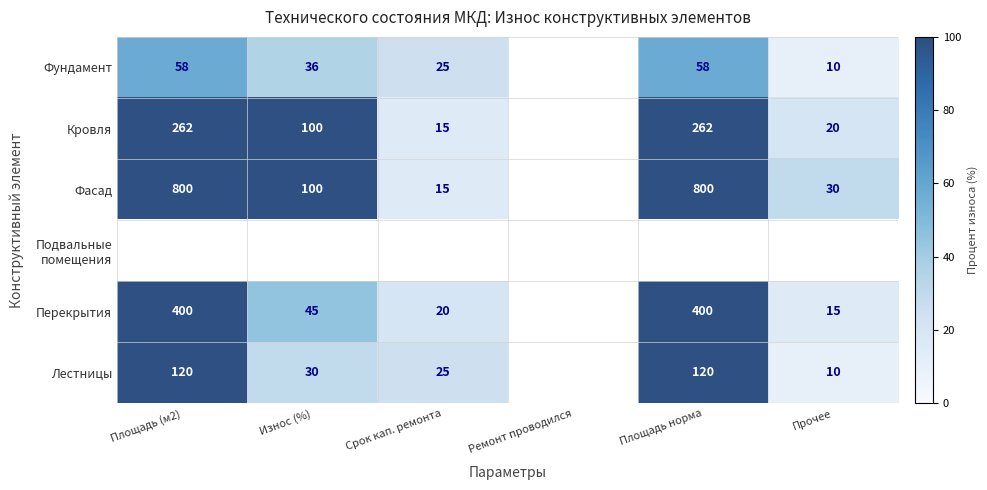

Is it true that Лестницы equals 120 at Площадь норма?

True